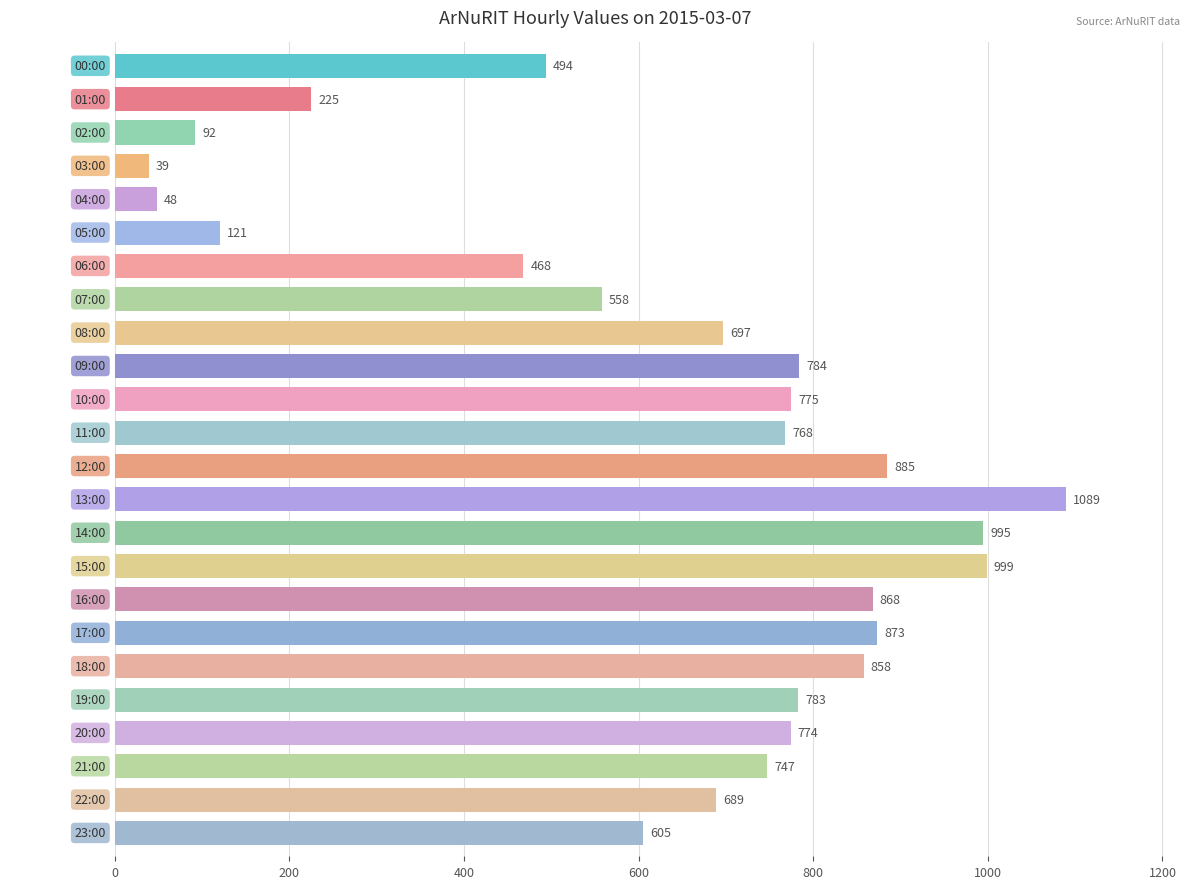

Are the bars grouped side by side (vs. stacked)?

No